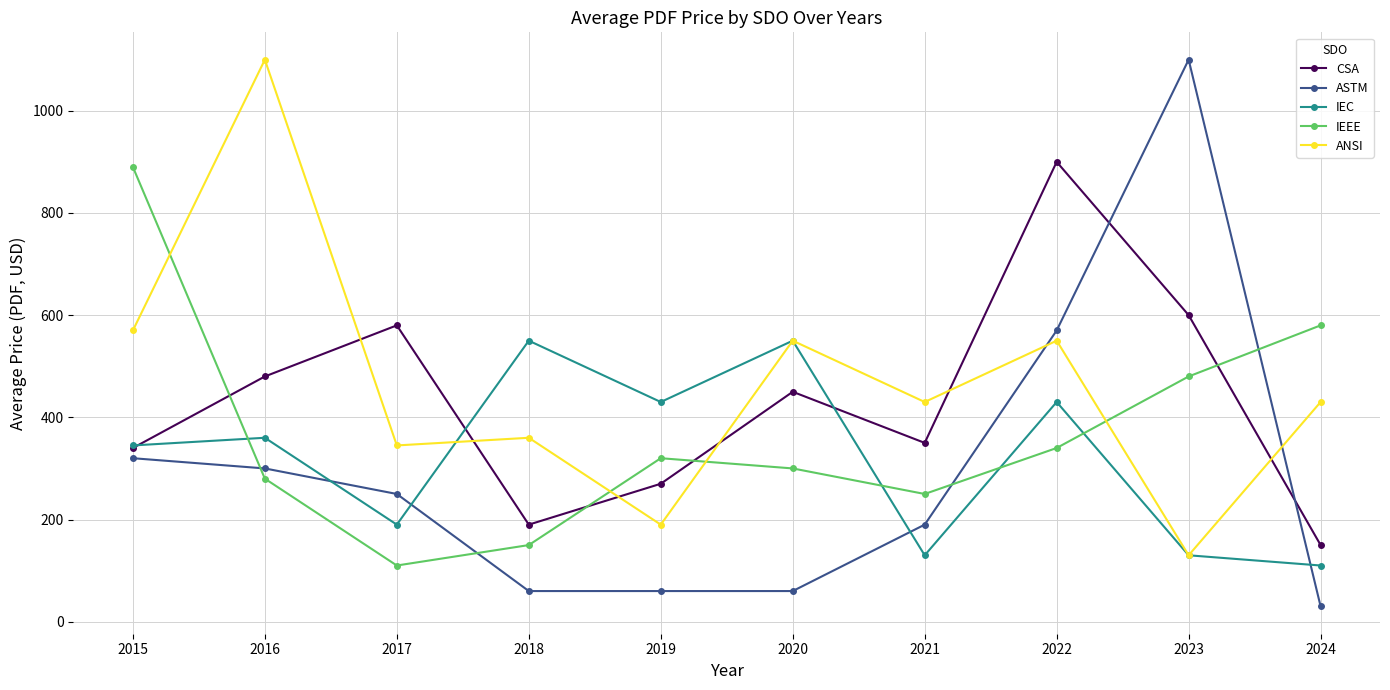

List the series in order of their overall mean, lowest first.

ASTM, IEC, IEEE, CSA, ANSI